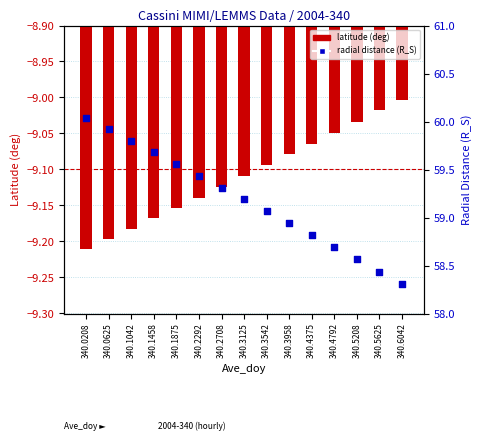

Which series has the largest total across all categories?

radial distance (R_S)